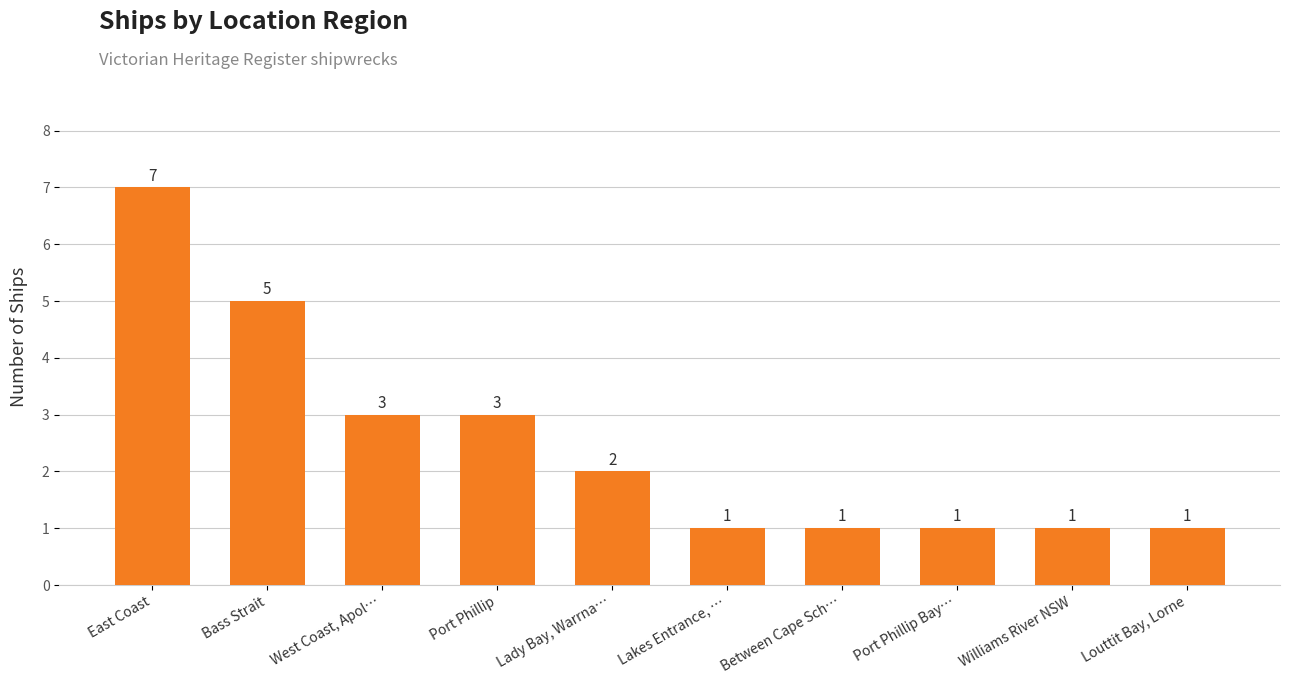

What is the value of the 10th bar from the left?

1